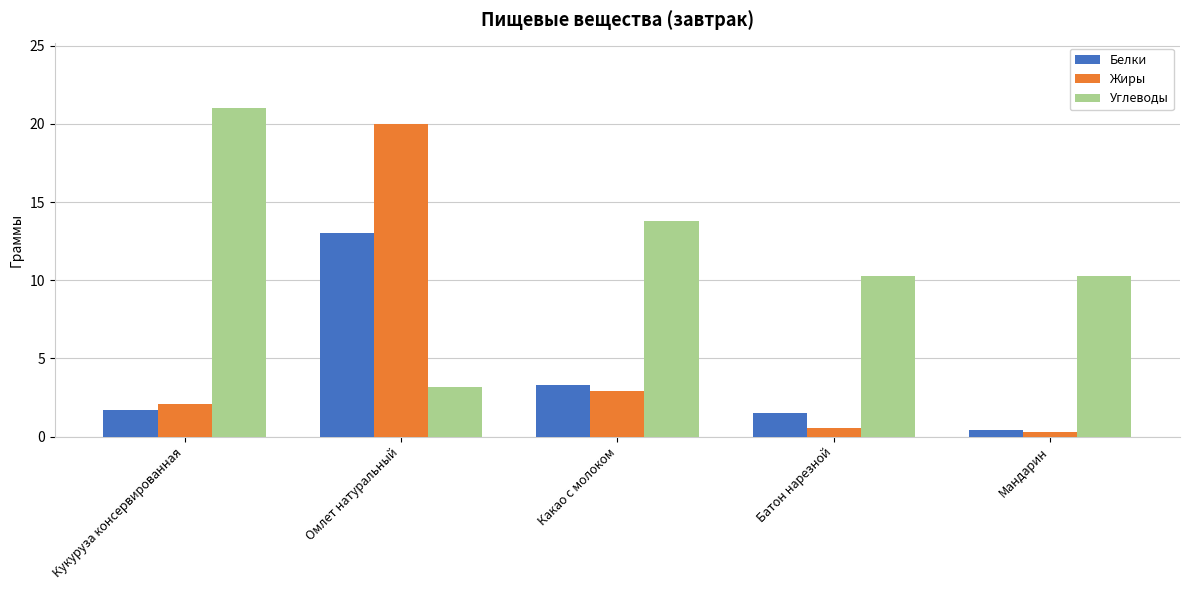

Reading left to right, what are all the values shown in this chart?

Белки: 1.7	13.0	3.3	1.5	0.4
Жиры: 2.1	20.0	2.9	0.6	0.3
Углеводы: 21.0	3.2	13.8	10.3	10.3